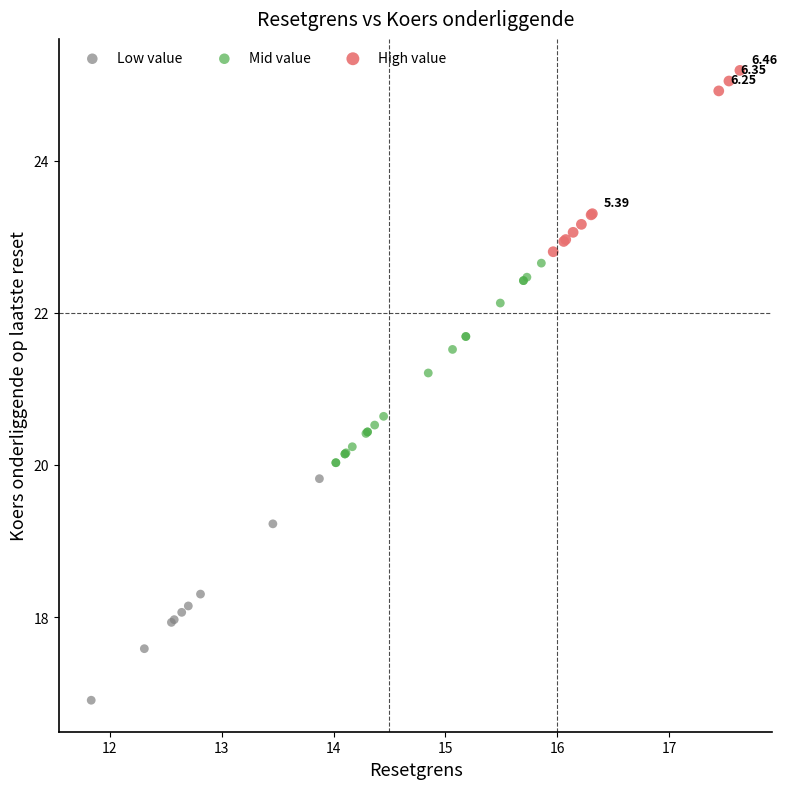

Which series reaches the maximum Y coordinate?

High value